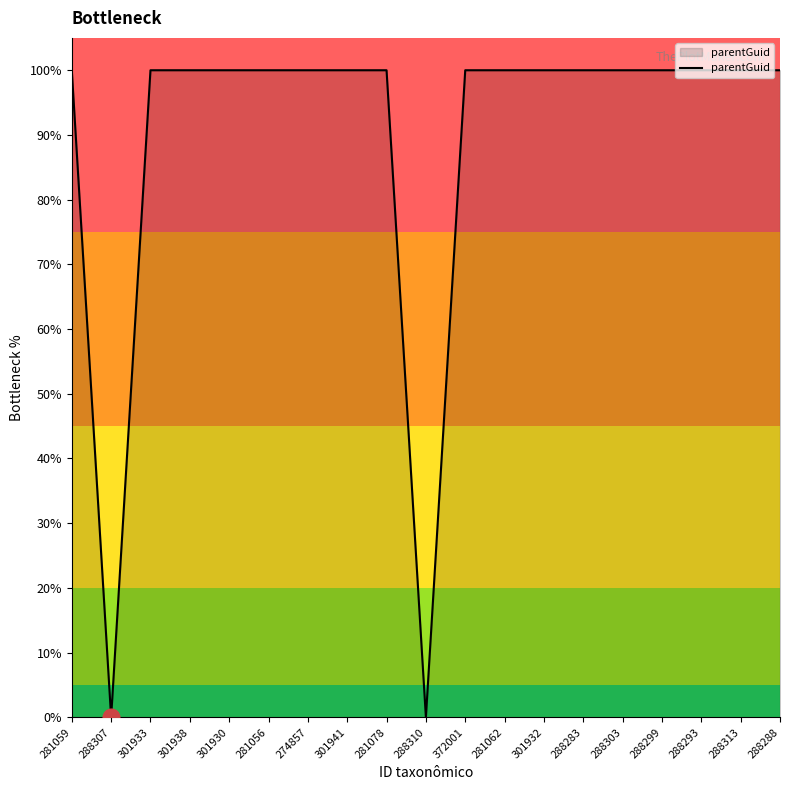

Approximately how many times larger is the value at 288288 compared to 281059?

1.0